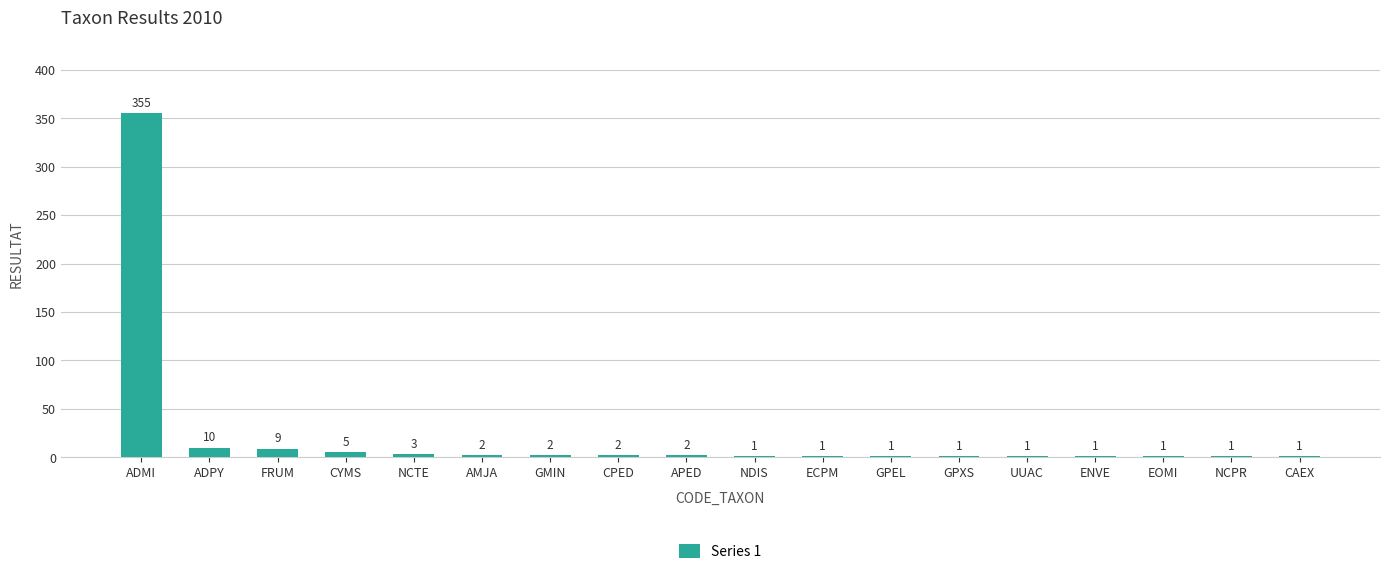

True or false: the data shows 2 at CPED.

True